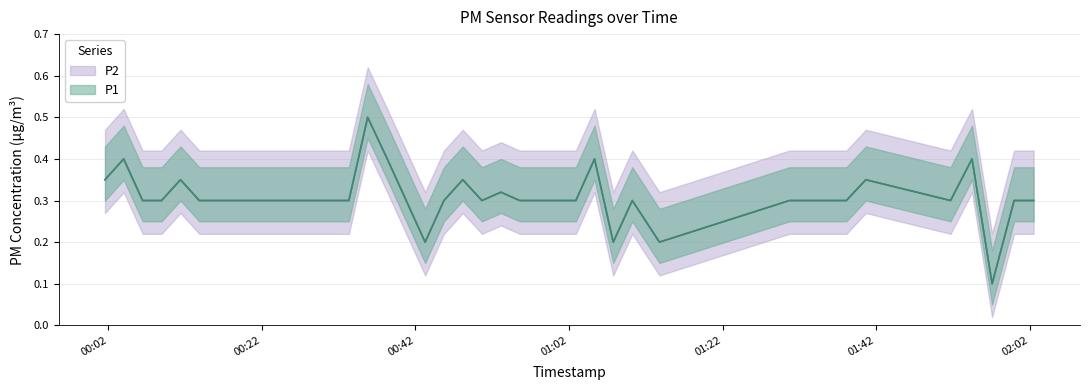

Count the number of data series in this chart.

2